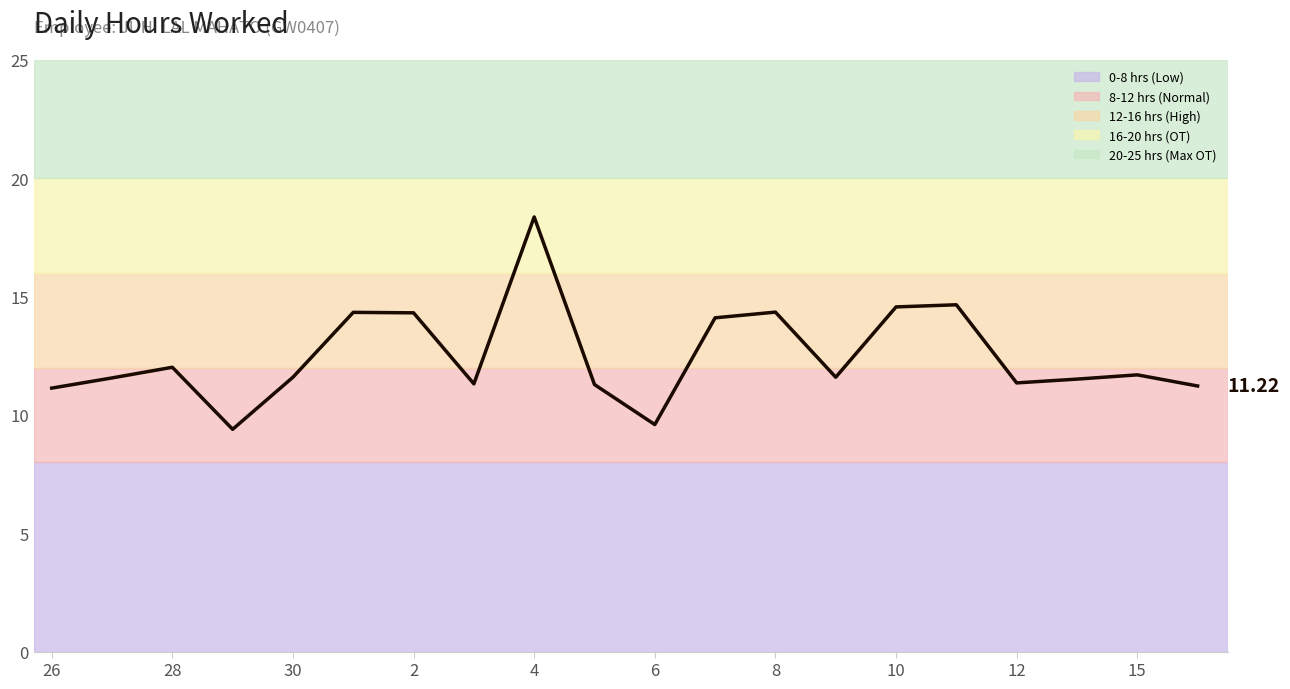

Is this an area chart (filled region under the line)?

Yes